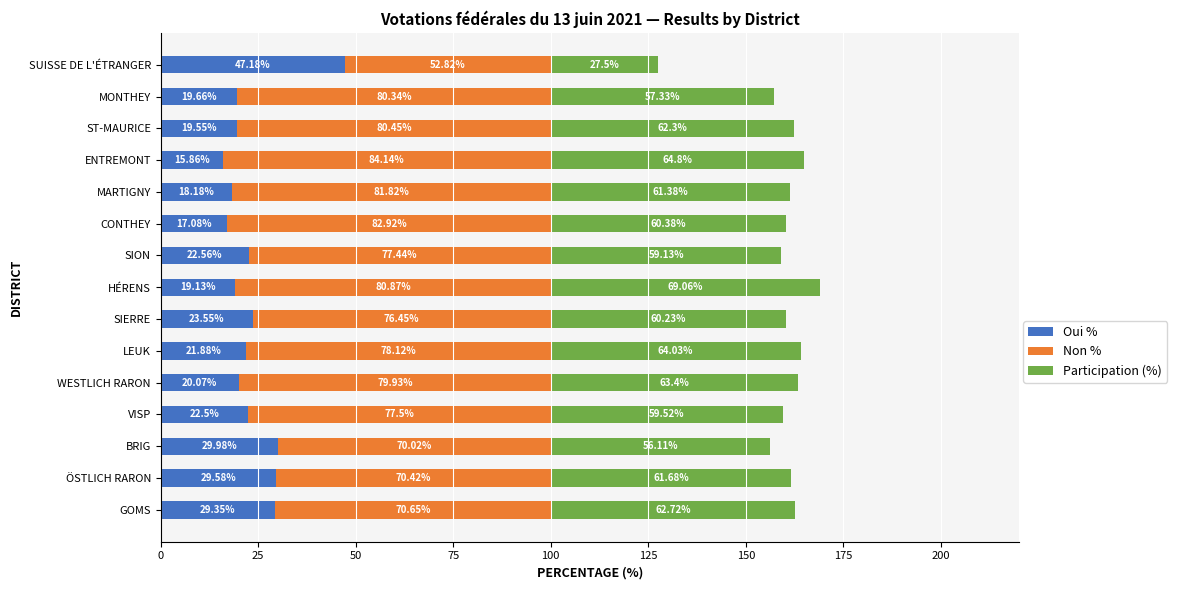

At which category is the sum across all series the highest?

HÉRENS